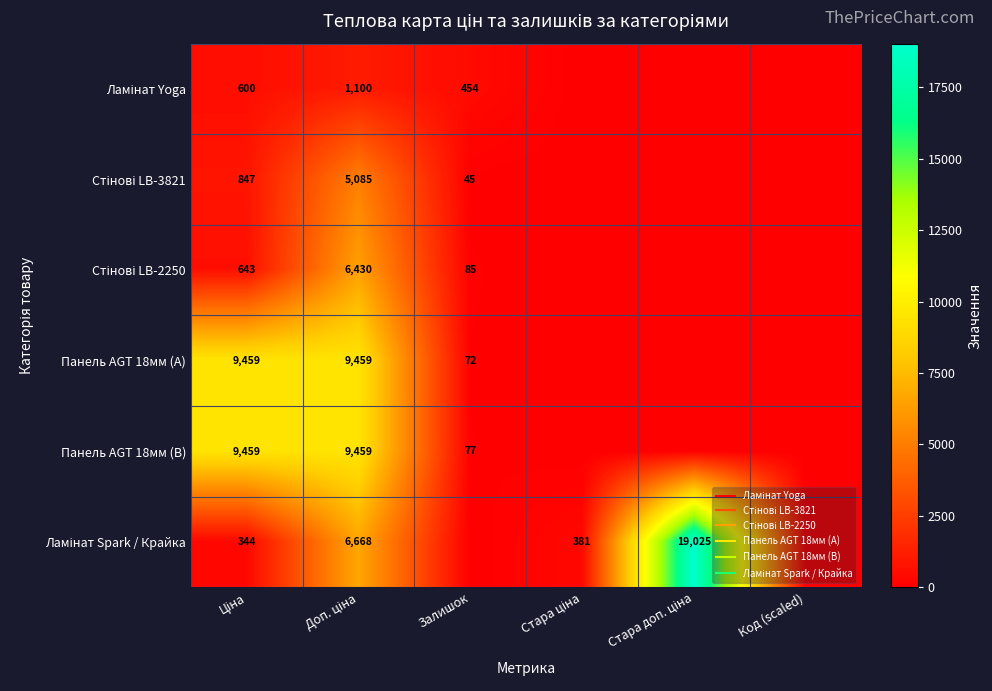

The Стінові LB-3821 series shows -3321.0 at Стара доп. ціна. True or false?

False